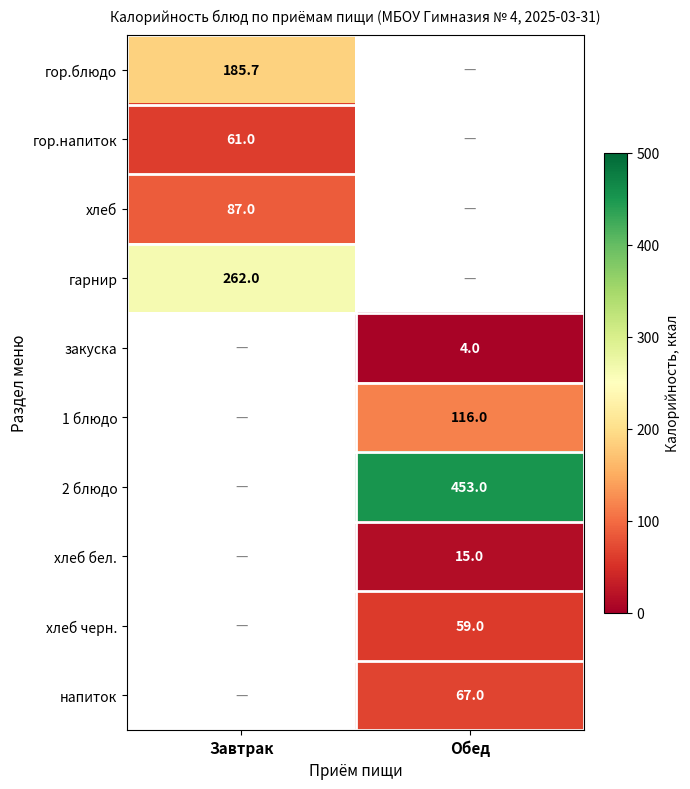

Which has a higher value, Обед or Завтрак?

Завтрак